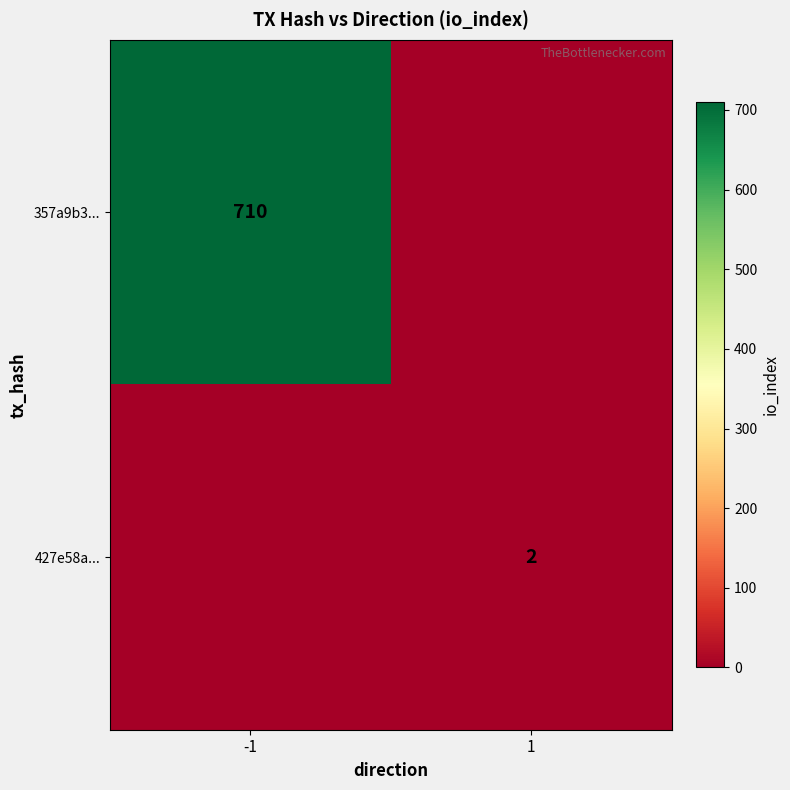

The value of 427e58a... at 1 is 2. True or false?

True